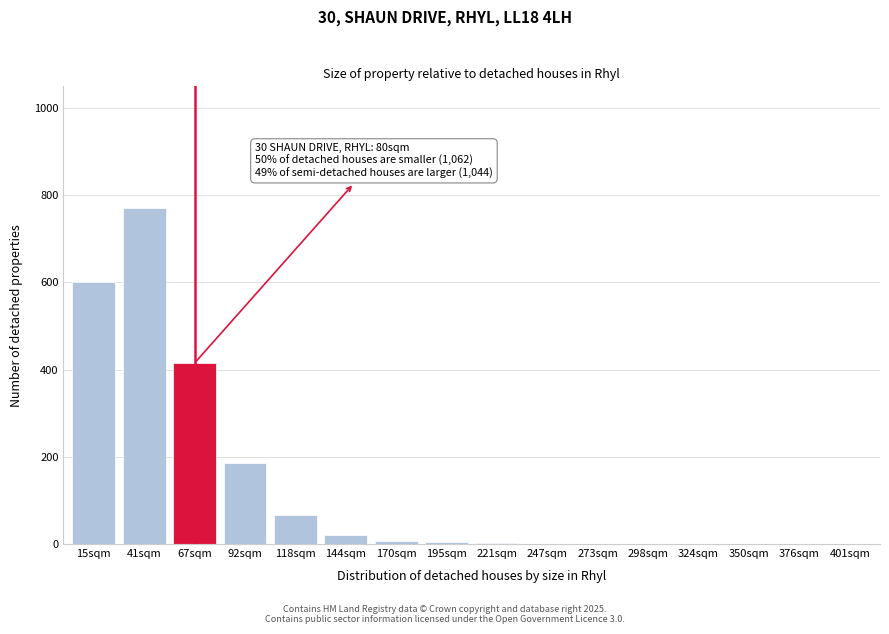

What is the sum of all values?

2074